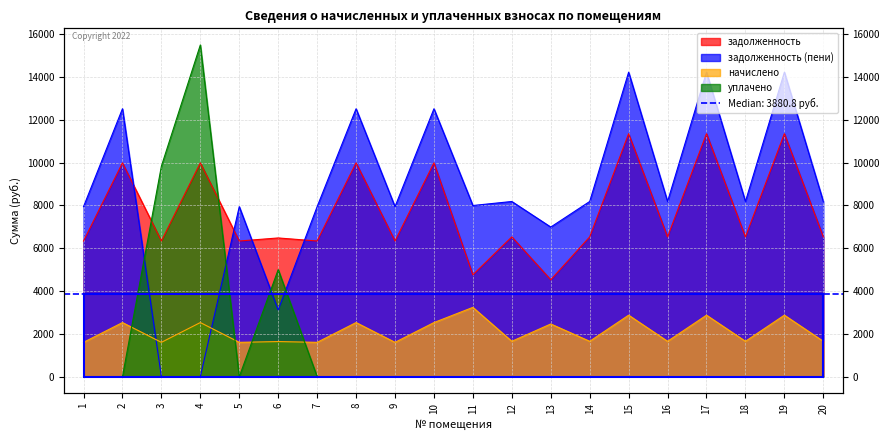

At 8, list the series in order from smallest to largest.

уплачено, начислено, задолженность, задолженность (пени)